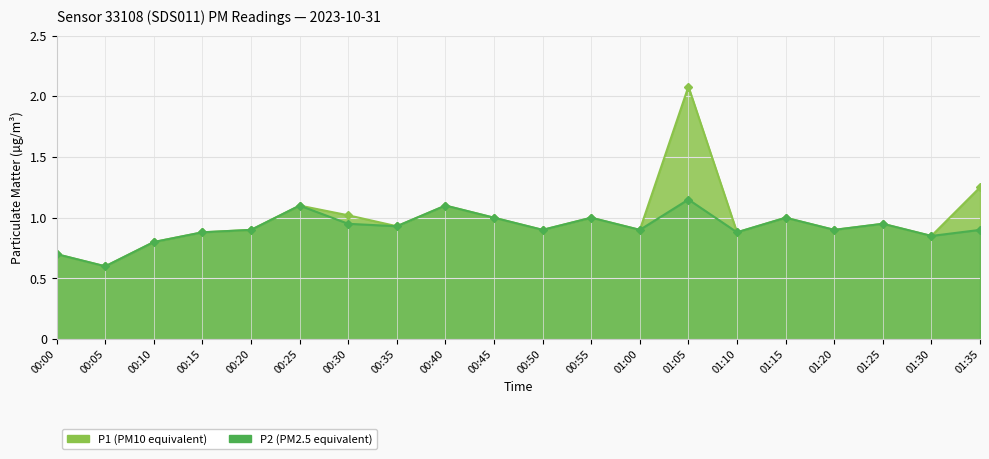

Which has a higher value, 00:45 or 00:20?

00:45